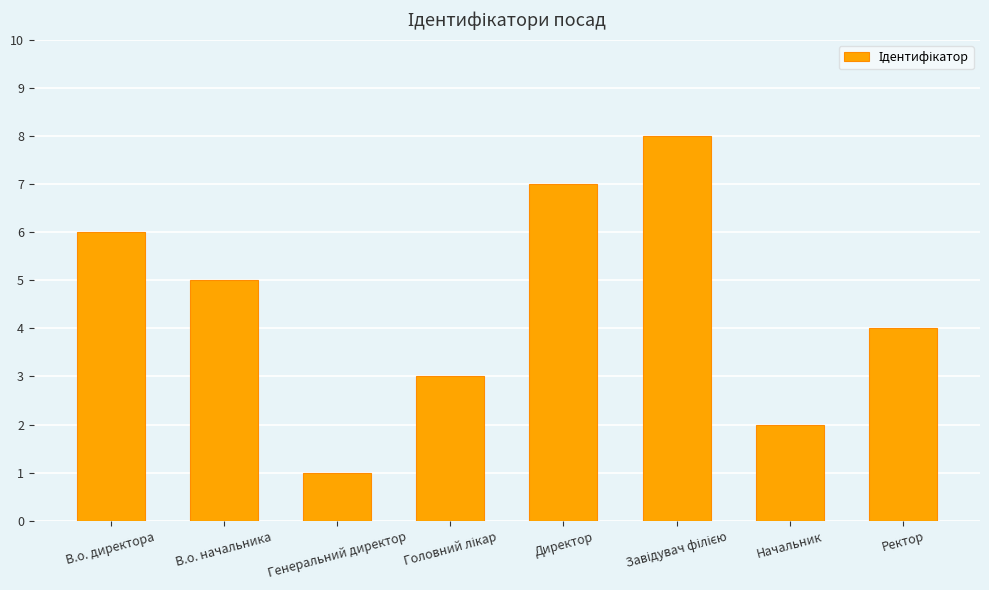

What is the change in value from Начальник to Ректор?

+2